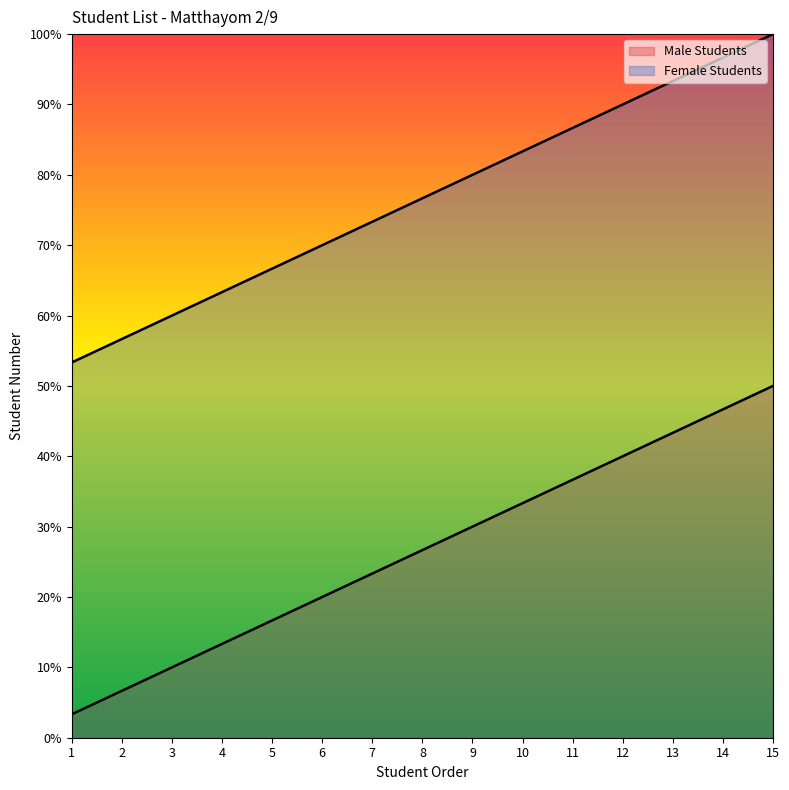

What is the sum of the Female Students values at 9 and 15?

80.0